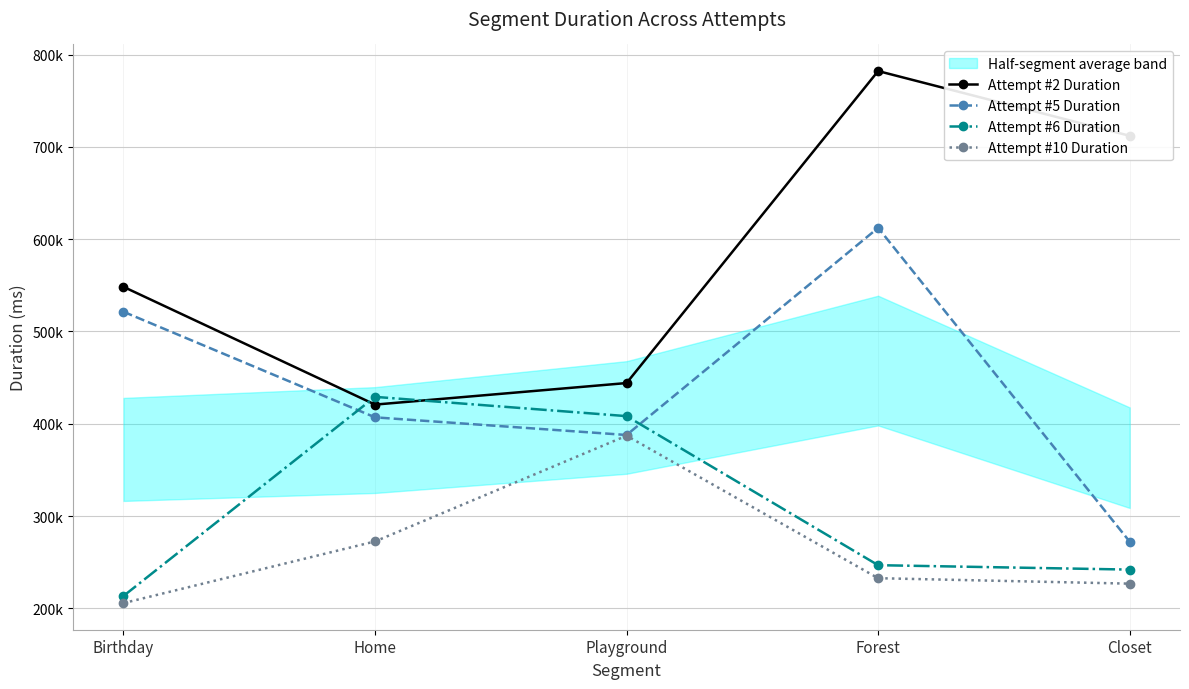

What is the difference between the highest and lowest values at Home?

156675